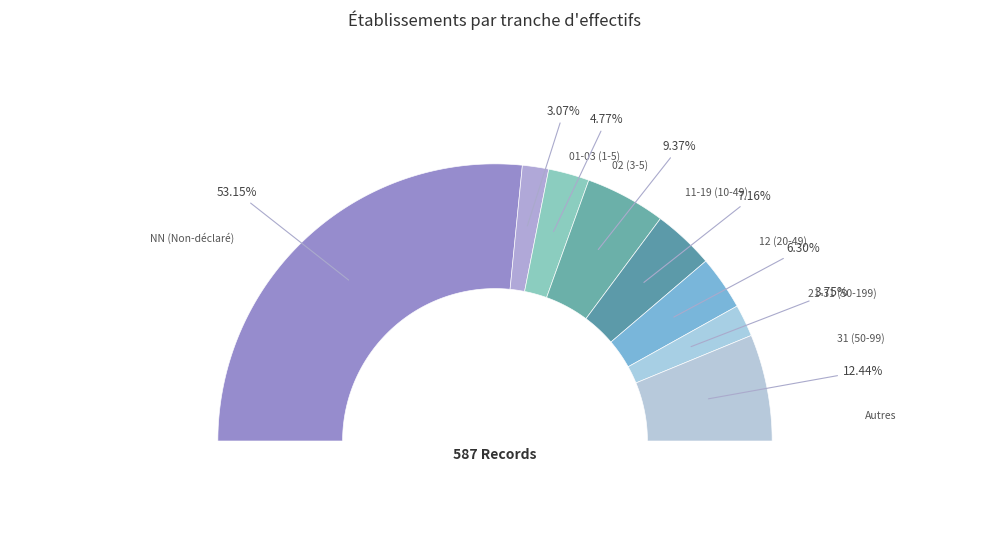

True or false: NN accounts for 48% of the total.

False